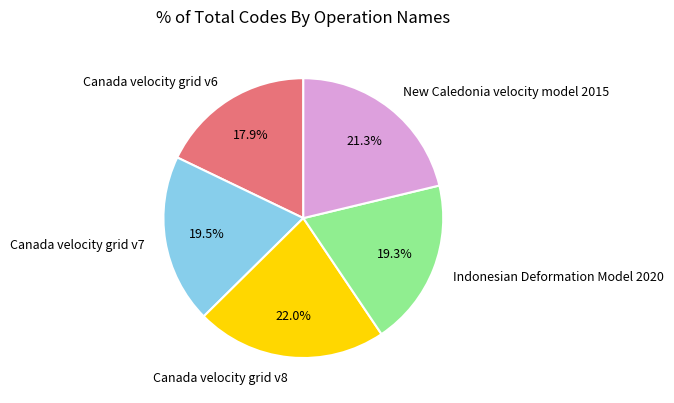

The New Caledonia velocity model 2015 slice represents 7% of the pie. True or false?

False